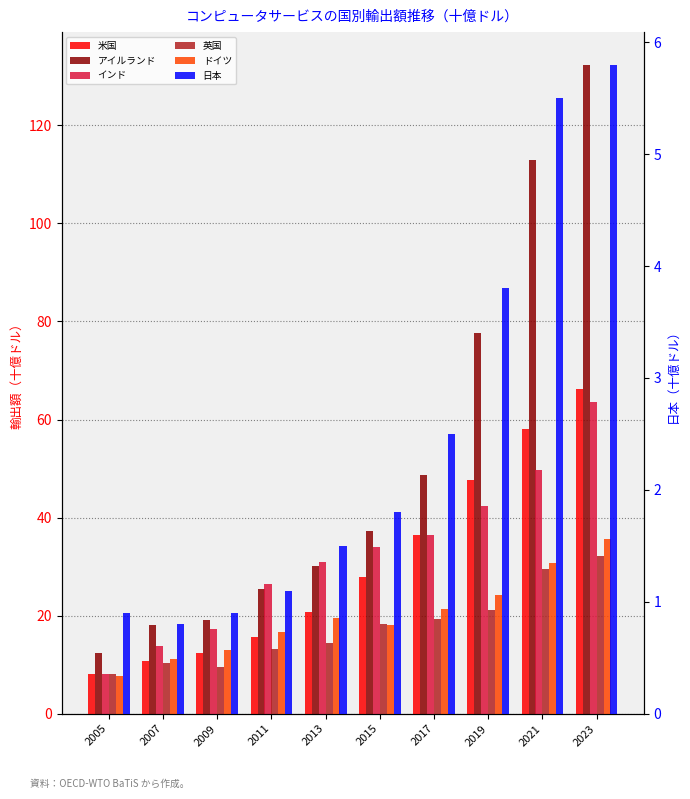

Between 2013 and 2021, which is larger?

2021